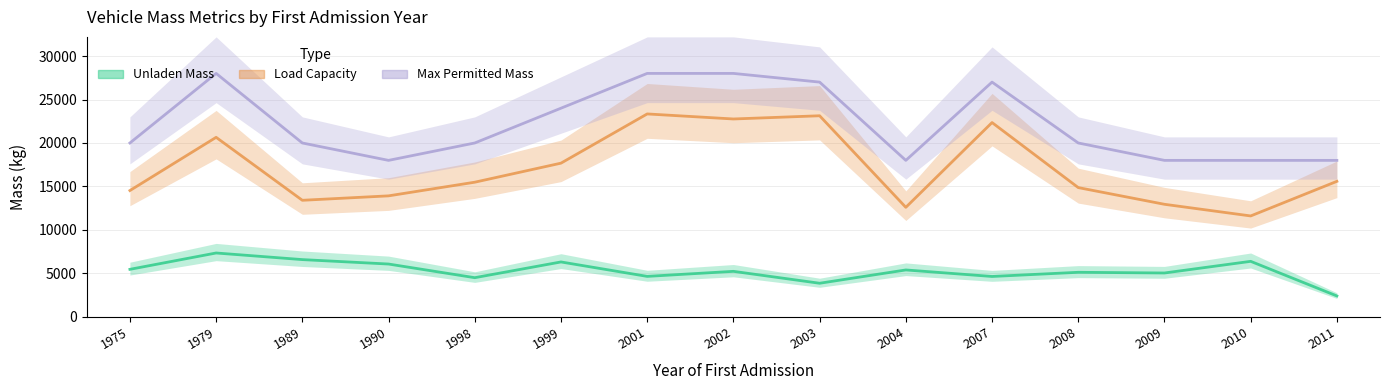

The value of Load Capacity at 1998 is 20807. True or false?

False